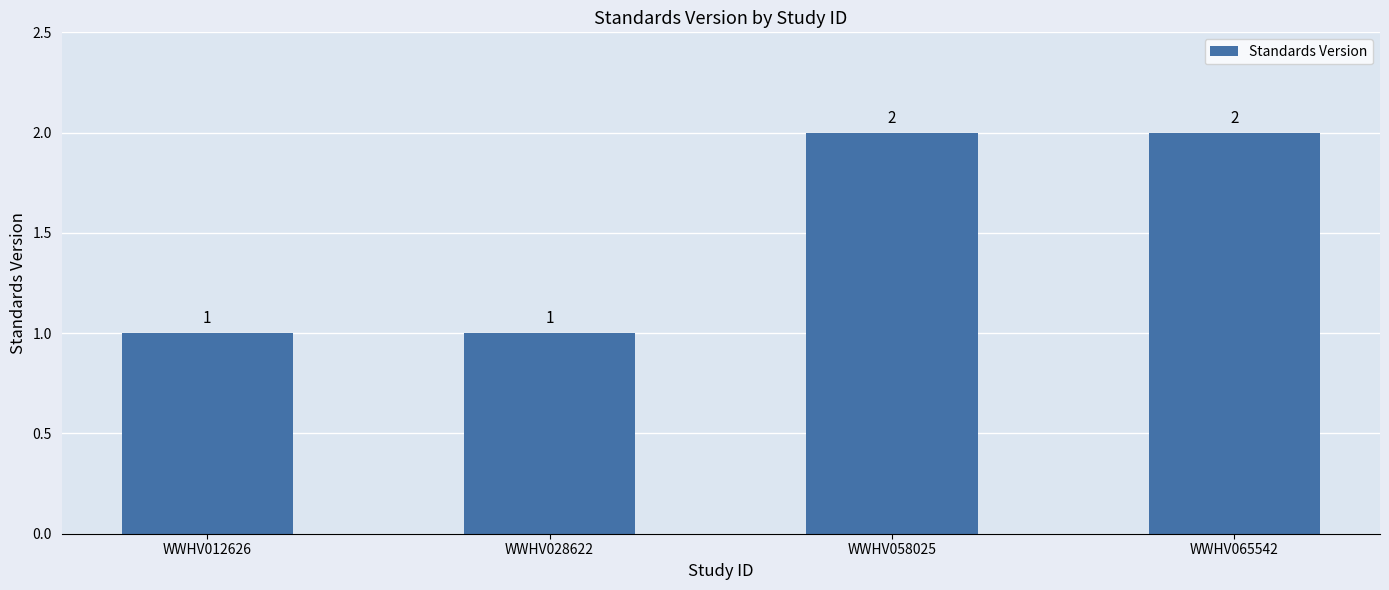

Reading left to right, extract all data points from this chart.

WWHV012626=1	WWHV028622=1	WWHV058025=2	WWHV065542=2